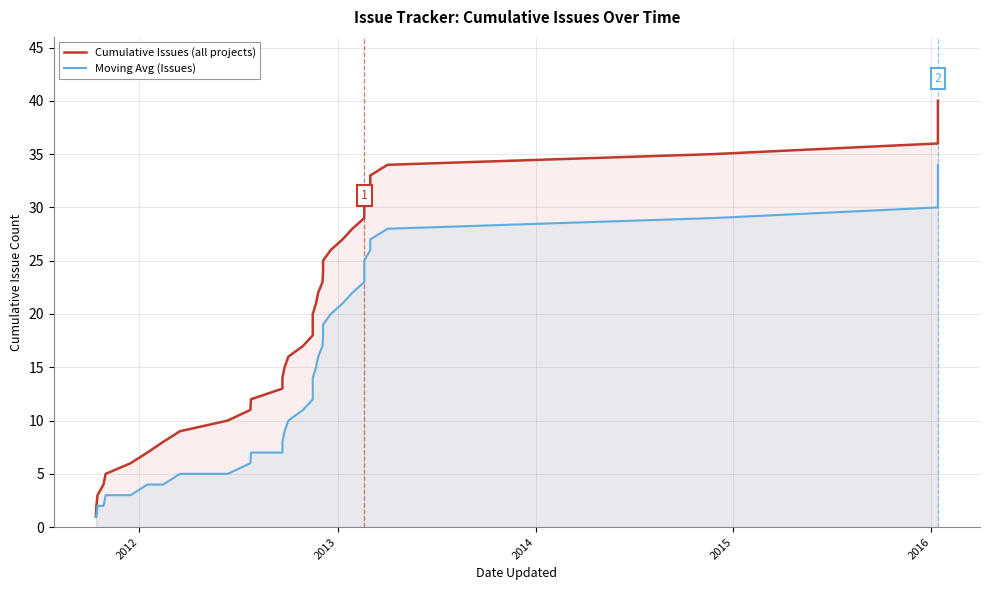

What is the value of the Cumulative Issues (all projects) point at the 33rd from the left?

33